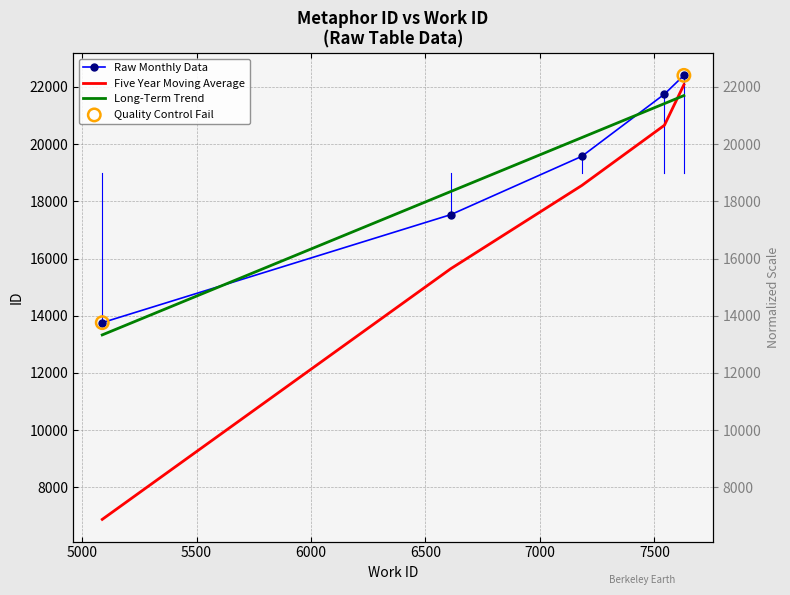

What is the change in value from 5088 to 7629?

+8646